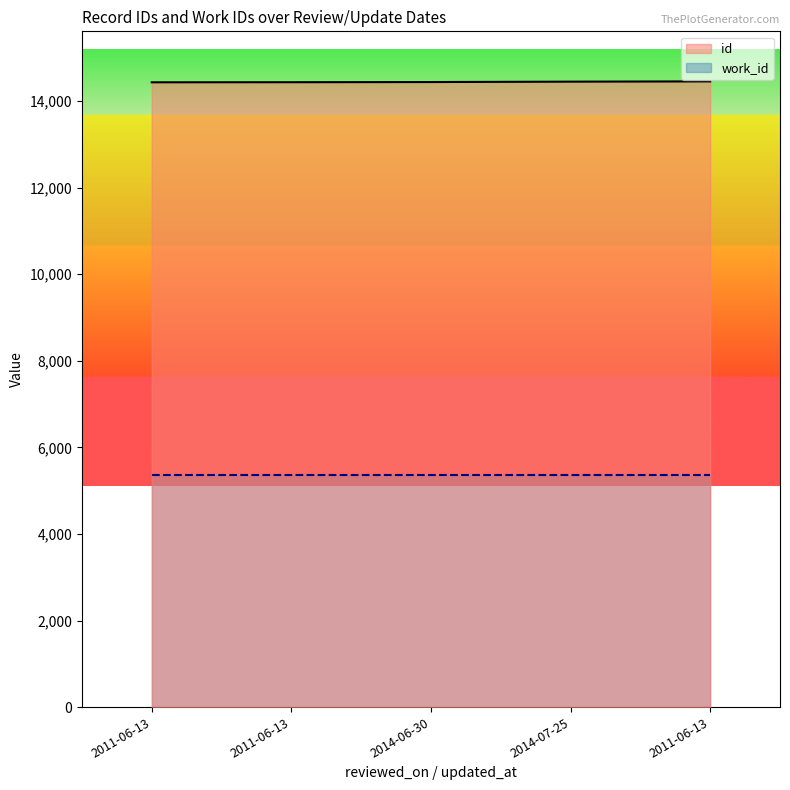

What is the value of the 2nd point from the left?

14436